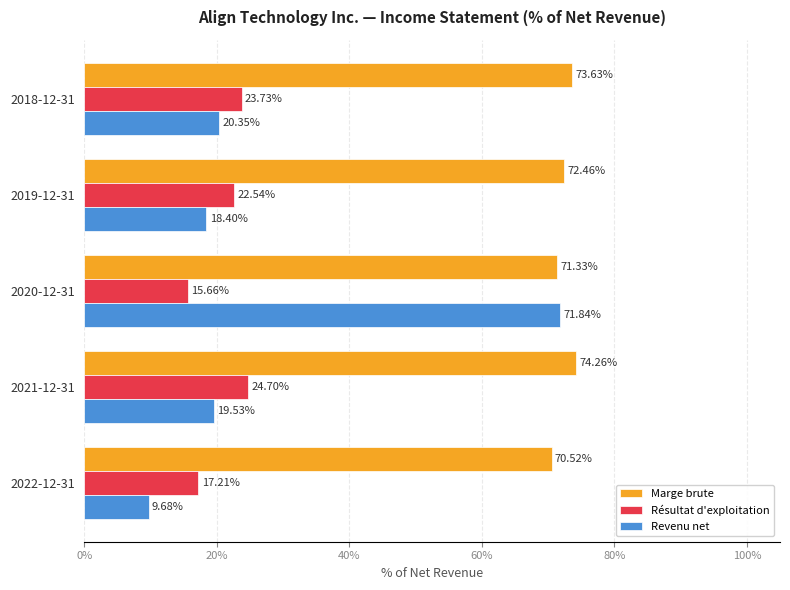

Reading left to right, list all the values displayed in this chart.

Marge brute: 0.7	0.7	0.7	0.7	0.7
Résultat d'exploitation: 0.2	0.2	0.2	0.2	0.2
Revenu net: 0.1	0.2	0.7	0.2	0.2